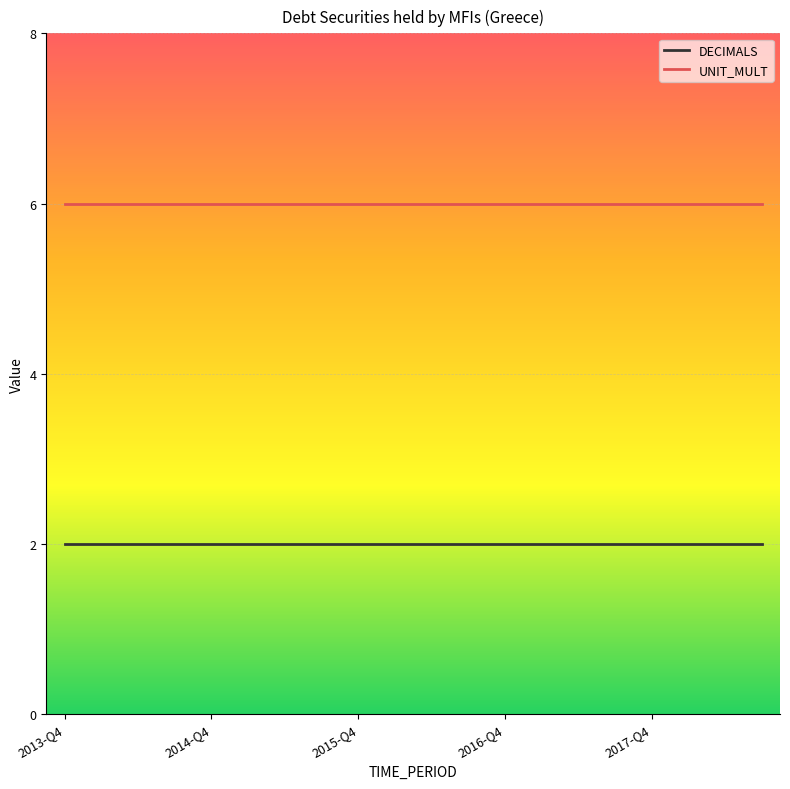

List the series in order of their peak value, highest first.

UNIT_MULT, DECIMALS